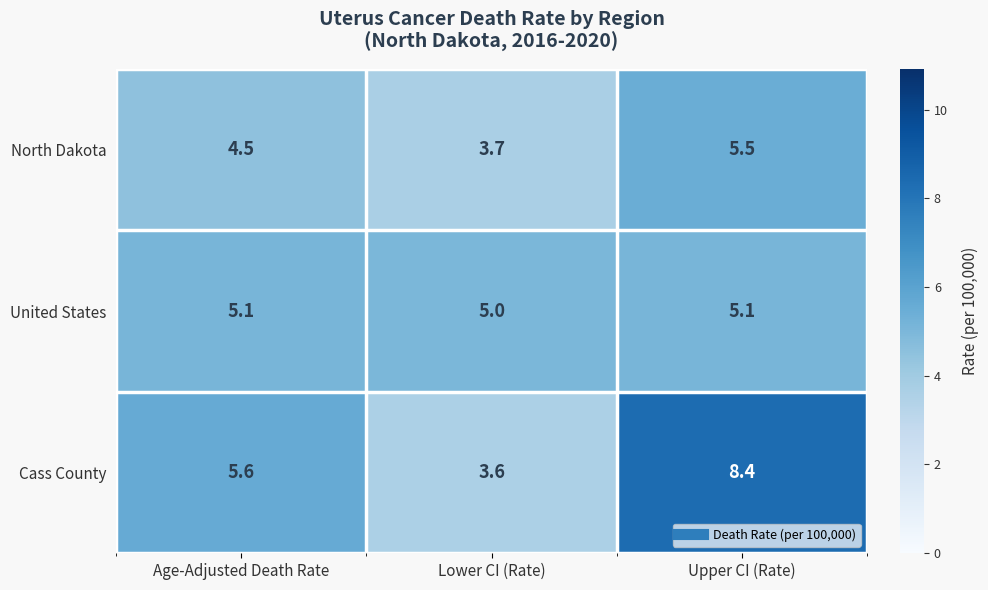

What is the total value across all series at Age-Adjusted Death Rate?

15.2